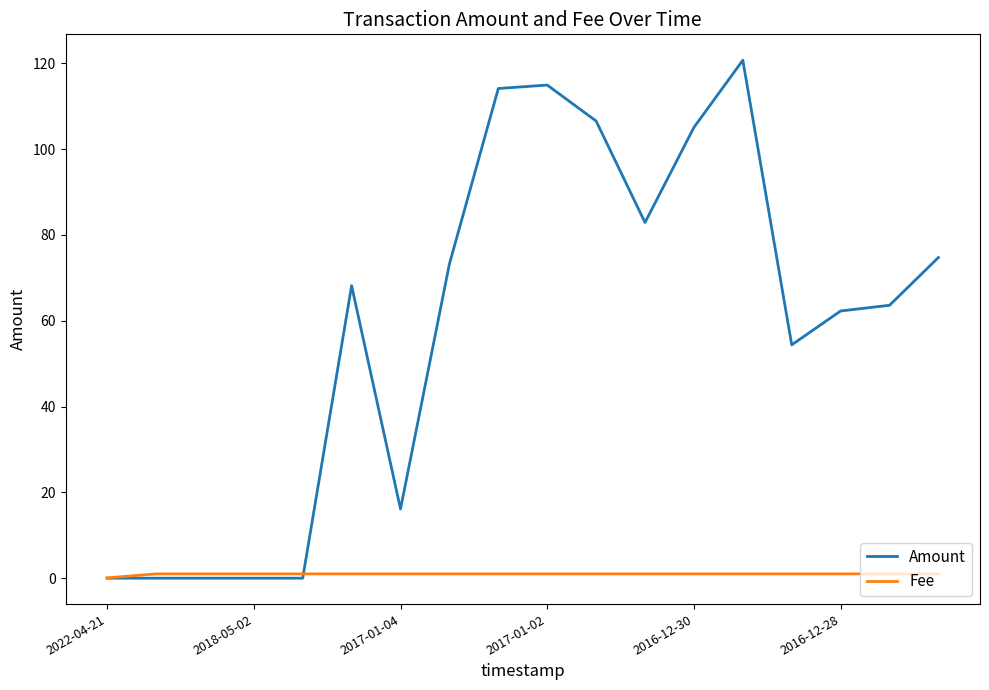

Rank the series by their average value, from lowest to highest.

Fee, Amount